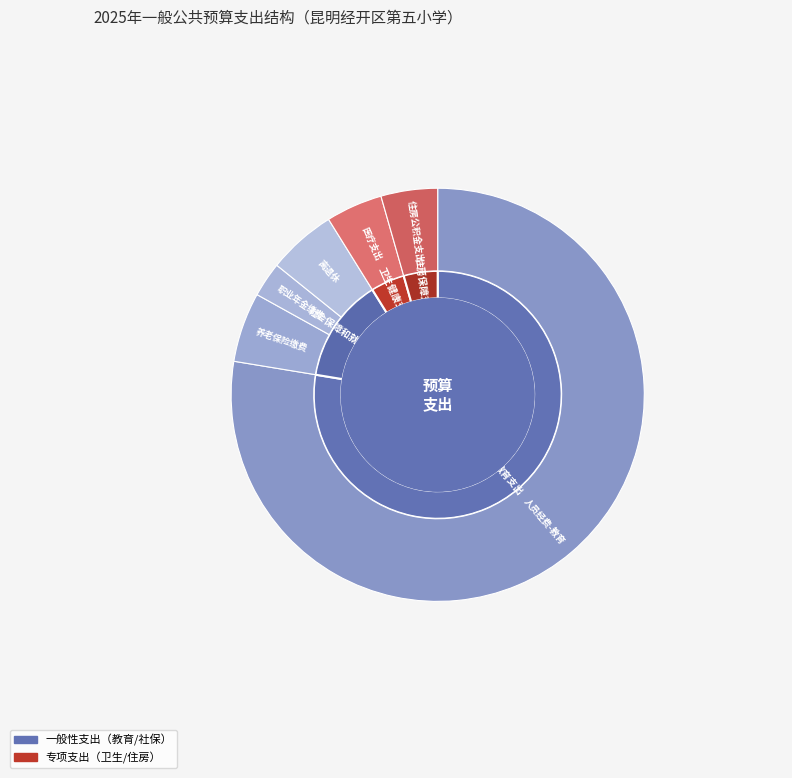

Does any single category account for the majority?

Yes